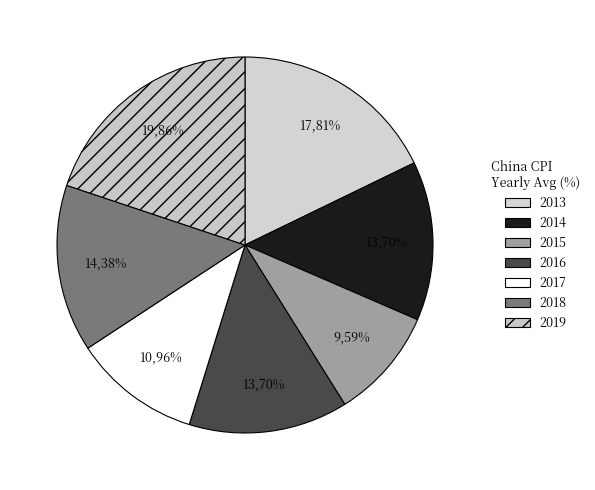

Which category has the smallest portion of the pie?

2015